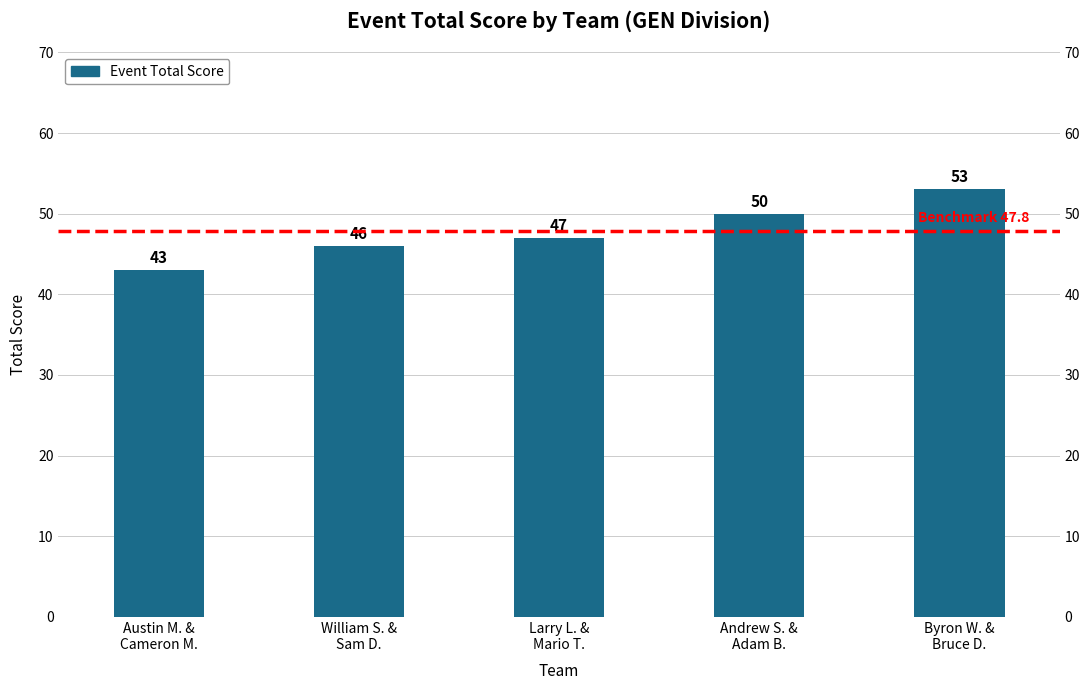

What is the ratio of the value at Andrew S. &
Adam B. to the value at William S. &
Sam D.?

1.1